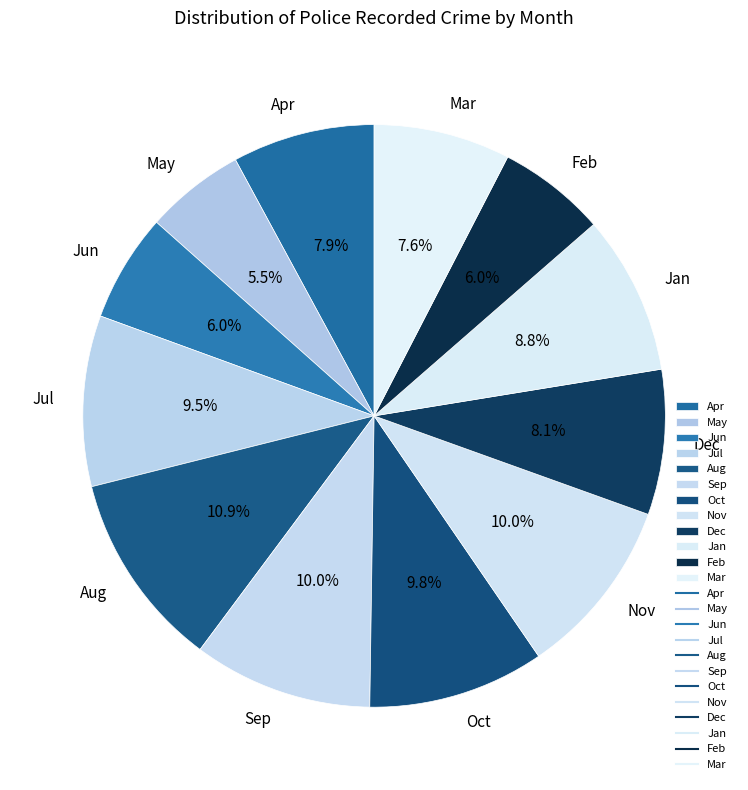

Count the number of slices in the pie.

12